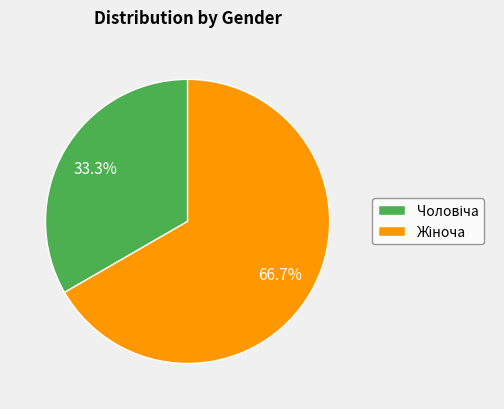

Does any single category account for the majority?

Yes